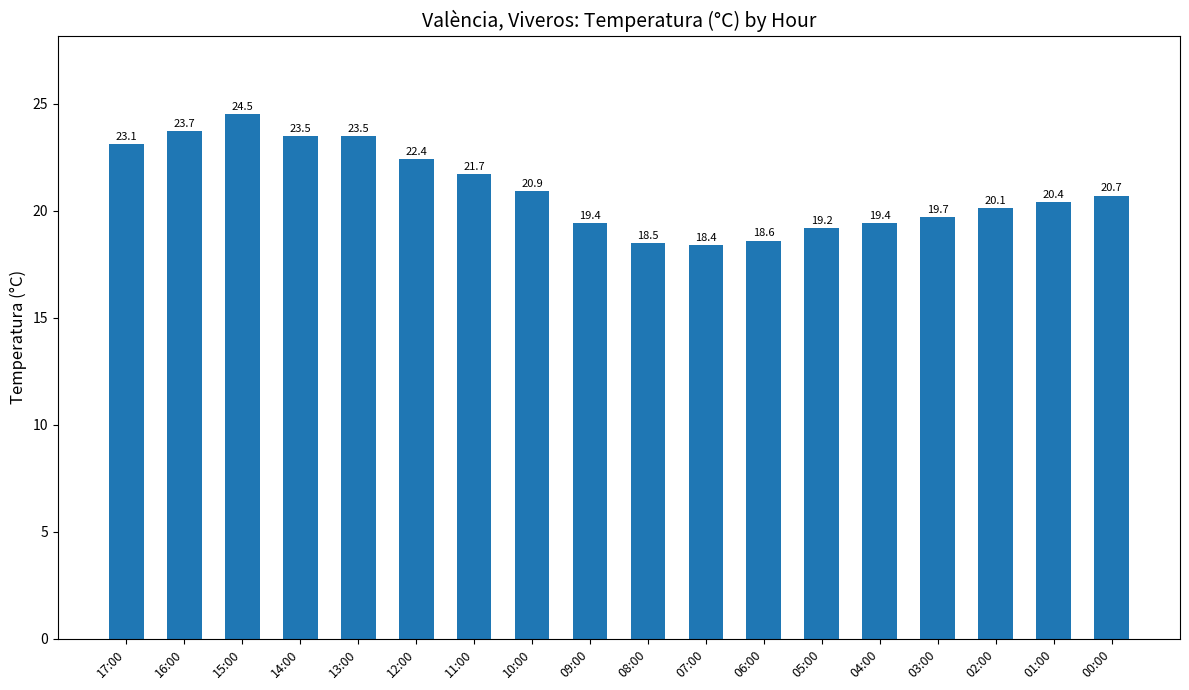

How many series are shown in this chart?

1